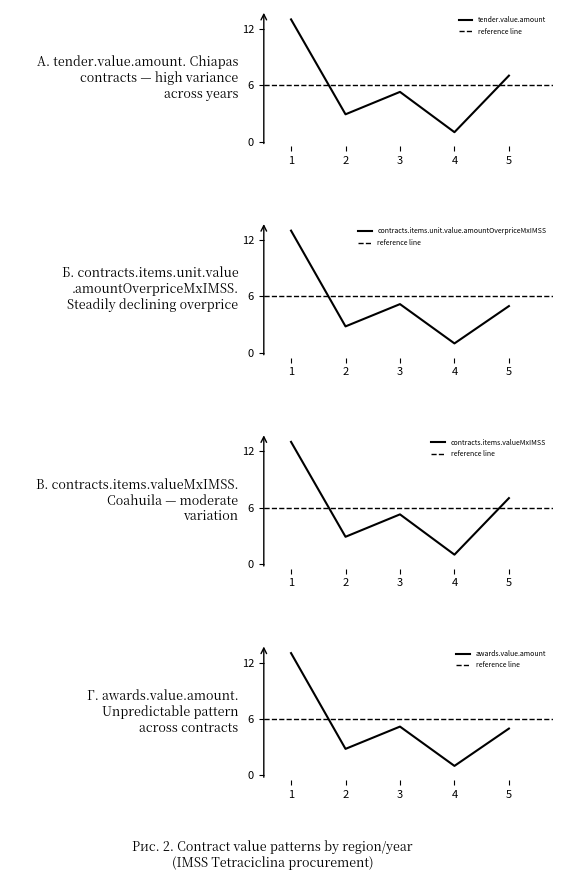

Where is awards.value.amount nearest to the value 7?

3